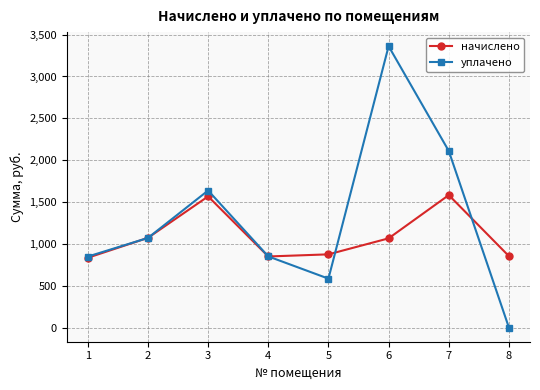

How many distinct data groups are displayed?

2